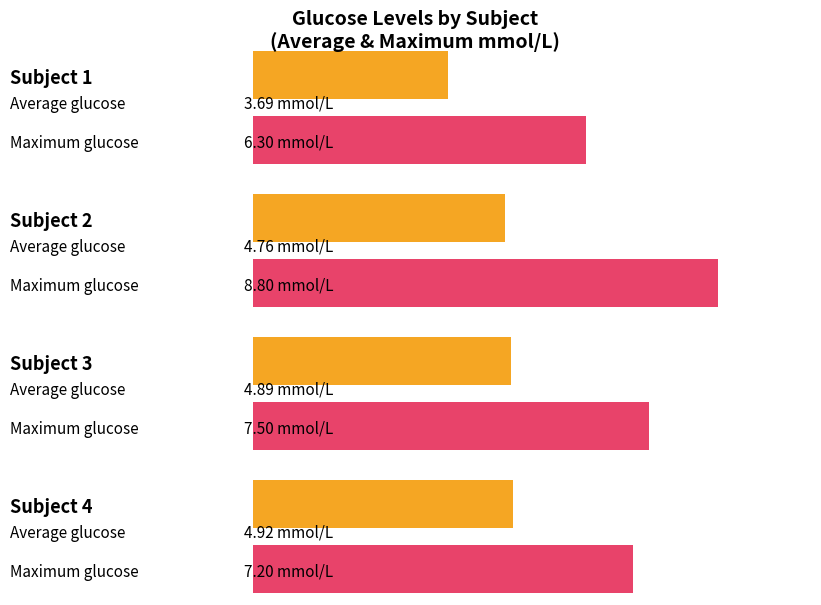

Rank the series at Subject 2 from lowest to highest value.

Average glucose, Maximum glucose